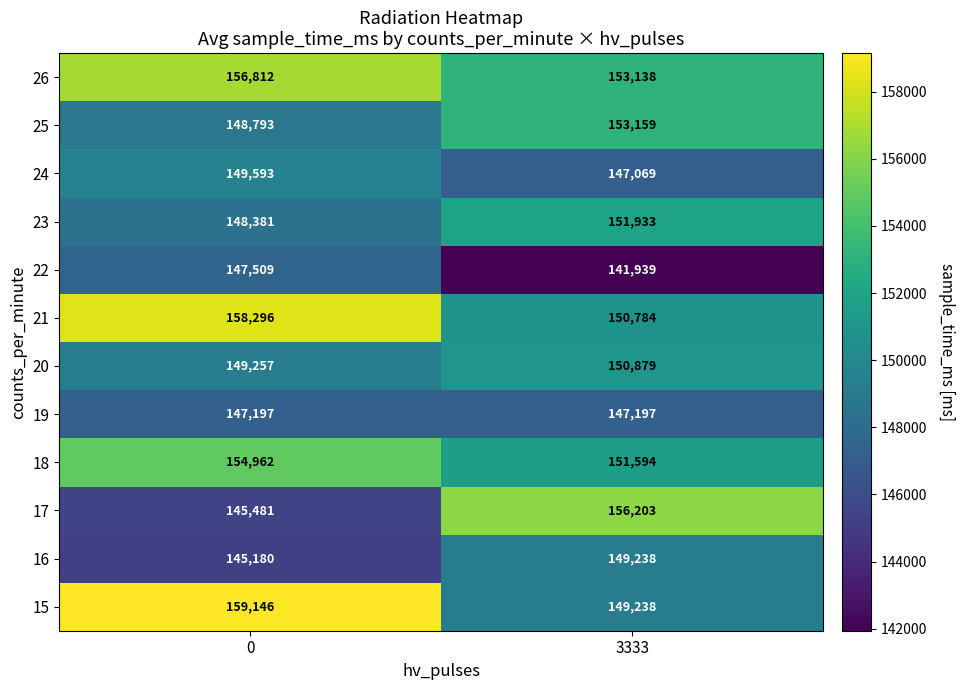

Reading right to left, extract all data points from this chart.

26: 3333=153138	0=156812
25: 3333=153159	0=148793
24: 3333=147069	0=149593
23: 3333=151933	0=148381
22: 3333=141939	0=147509
21: 3333=150784	0=158296
20: 3333=150879	0=149257
19: 3333=147197	0=147197
18: 3333=151594	0=154962
17: 3333=156203	0=145481
16: 3333=149238	0=145180
15: 3333=149238	0=159146